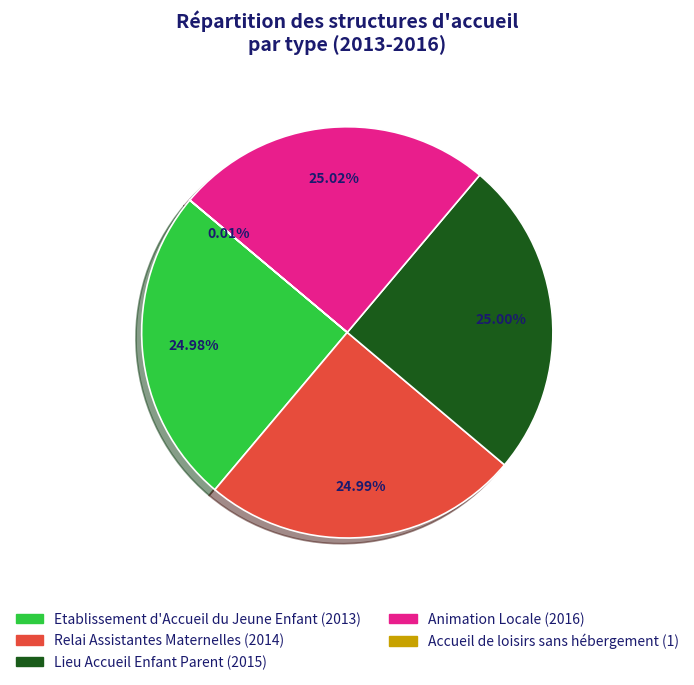

True or false: Relai Assistantes Maternelles accounts for 25% of the total.

True